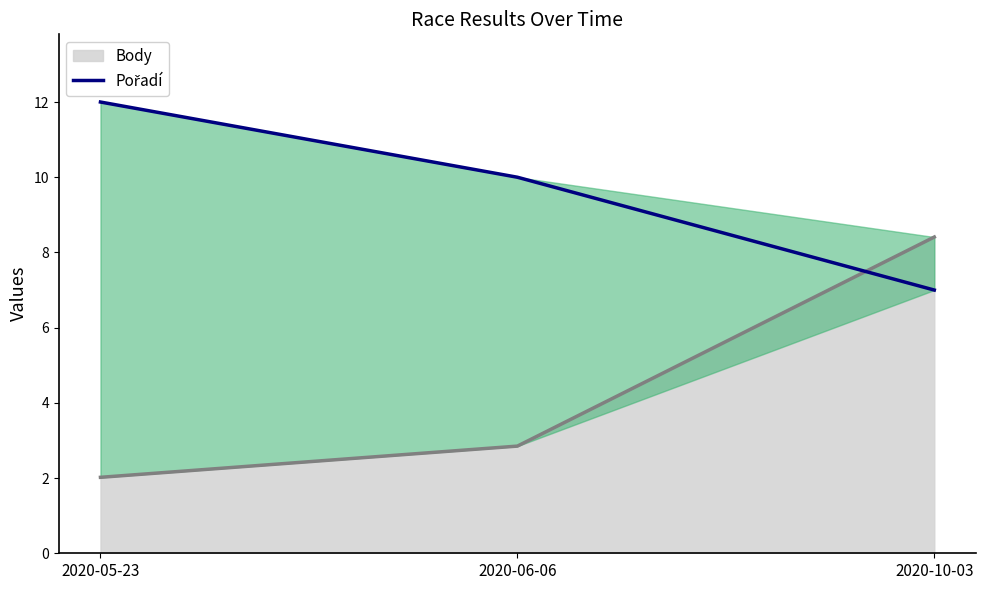

Which category has the highest value across all series?

2020-05-23